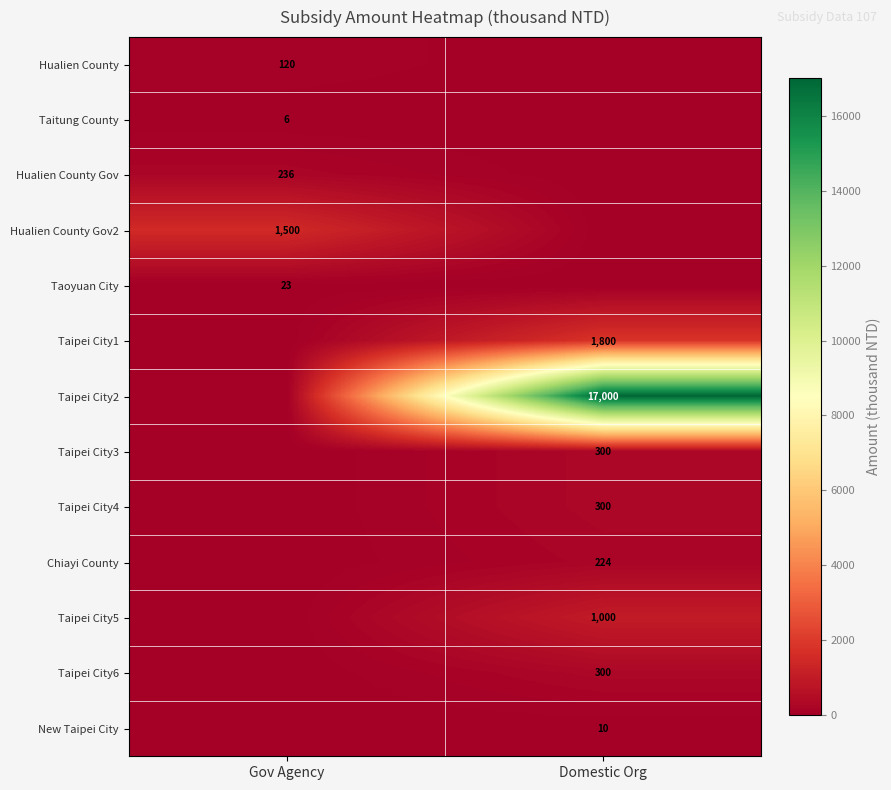

True or false: Hualien County Gov2 has a value of 1500 at Gov Agency.

True